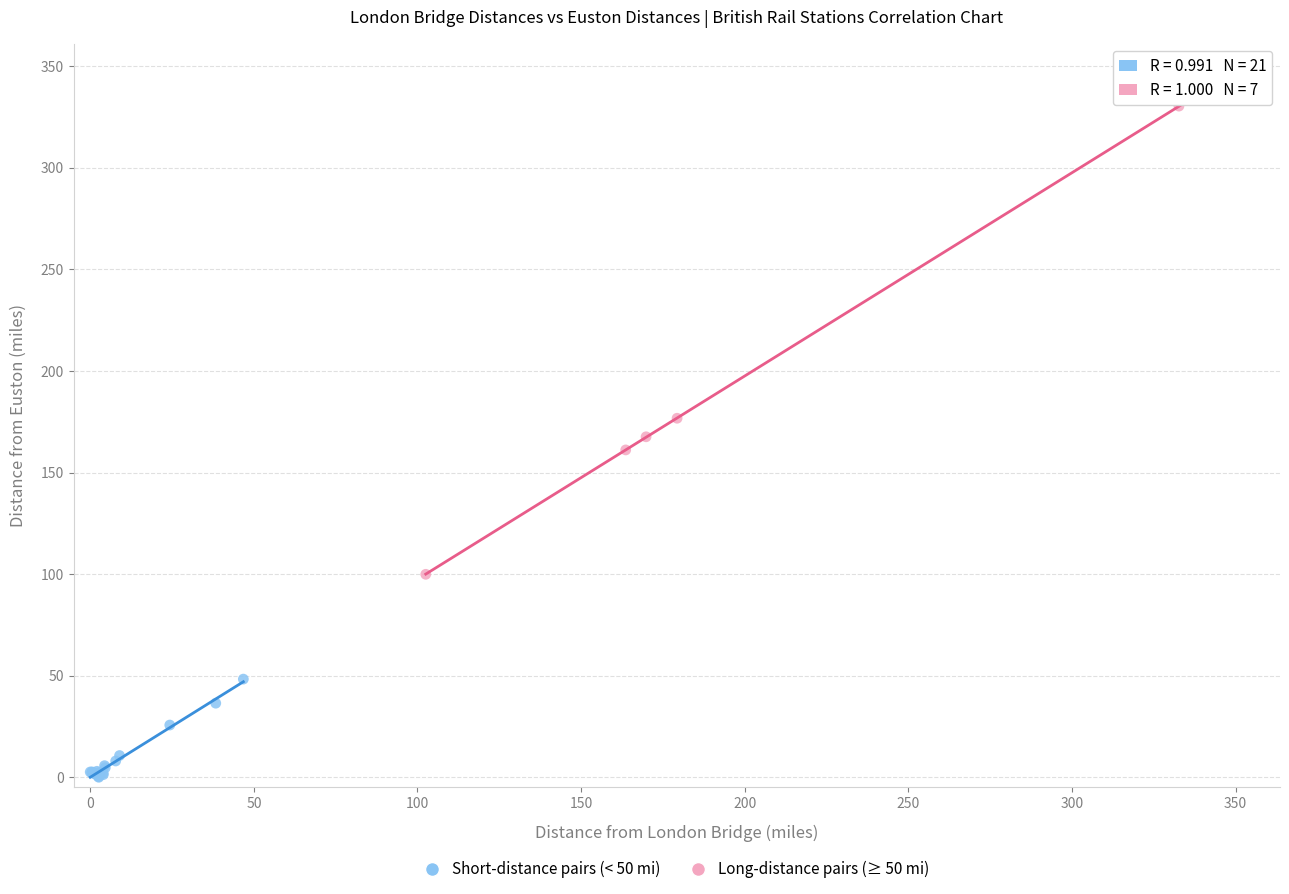

Which series contains the highest Y value?

Long-distance pairs (≥ 50 mi)